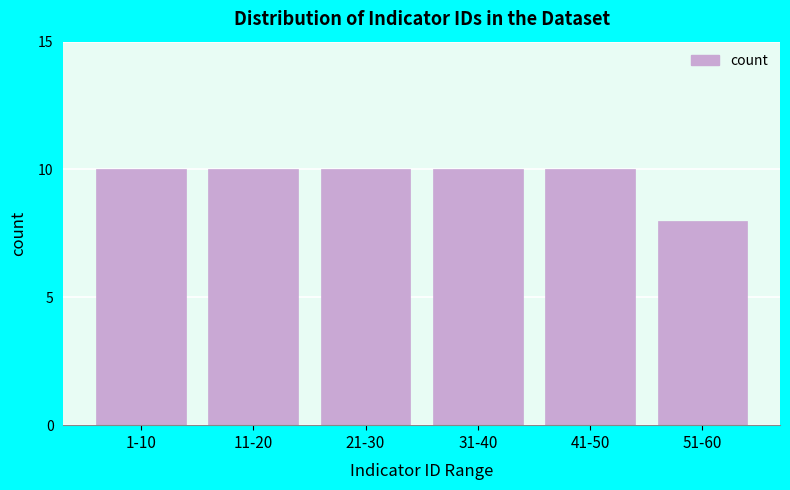

Reading left to right, extract all data points from this chart.

1-10=10	11-20=10	21-30=10	31-40=10	41-50=10	51-60=8